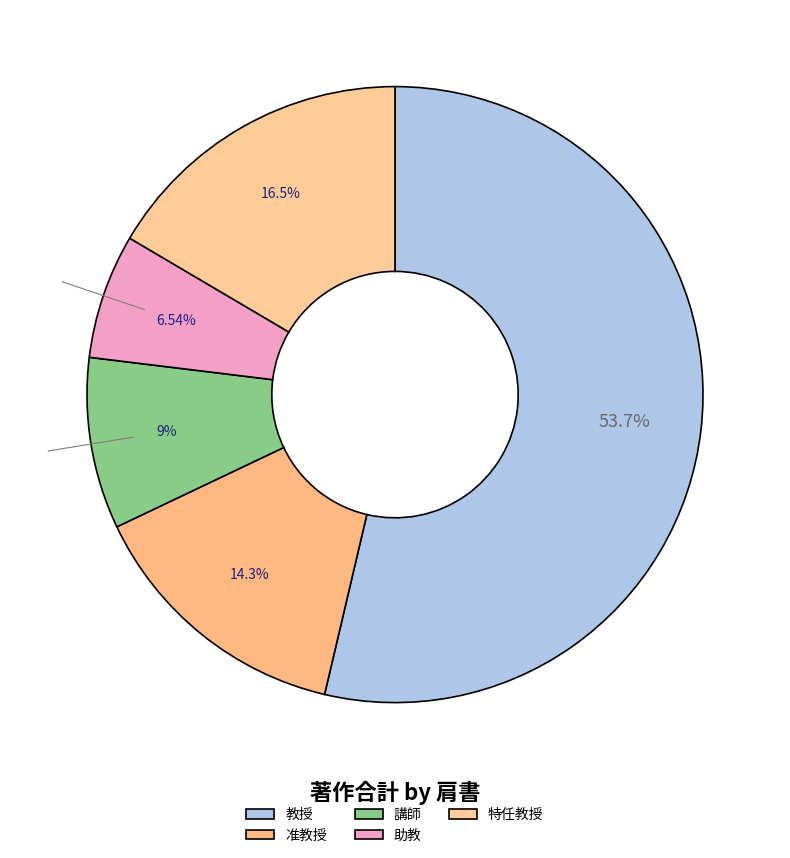

Which has a higher value, 特任教授 or 准教授?

特任教授